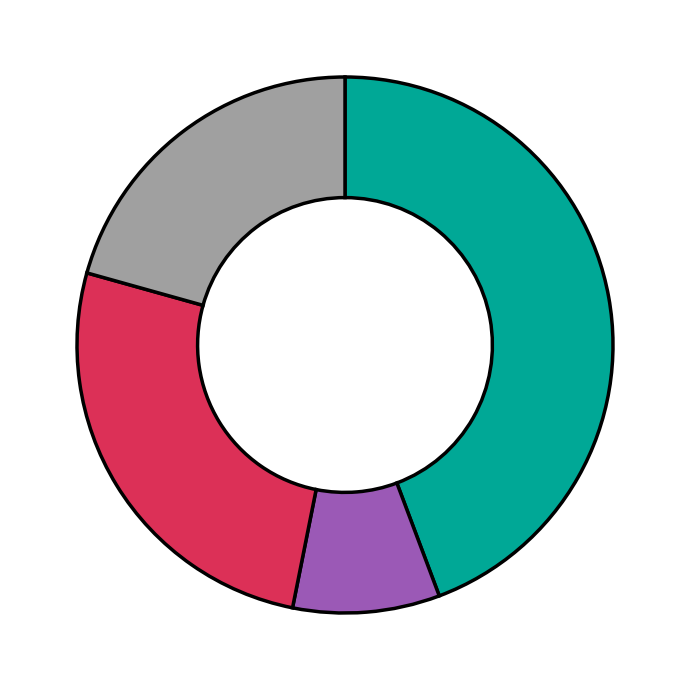

Is there a majority slice in this chart?

No